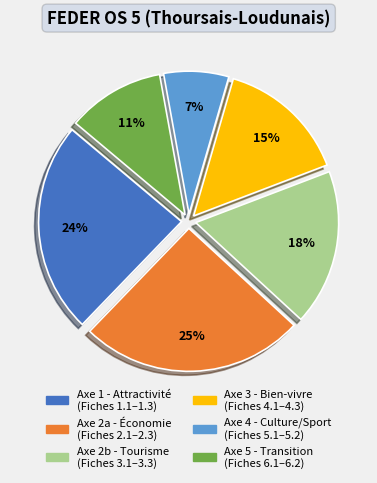

To the nearest percent, what is the difference between the Axe 5 - Transition (Fiches 6.1–6.2) and Axe 2b - Tourisme (Fiches 3.1–3.3) slice percentages?

7%